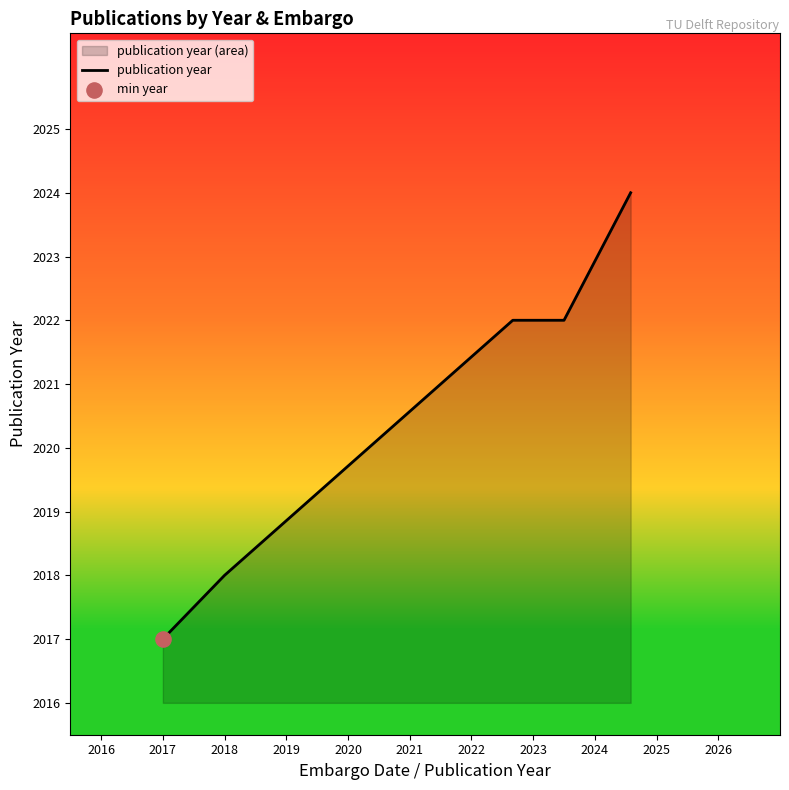

Which has a higher value, 2021 or 2018?

2021